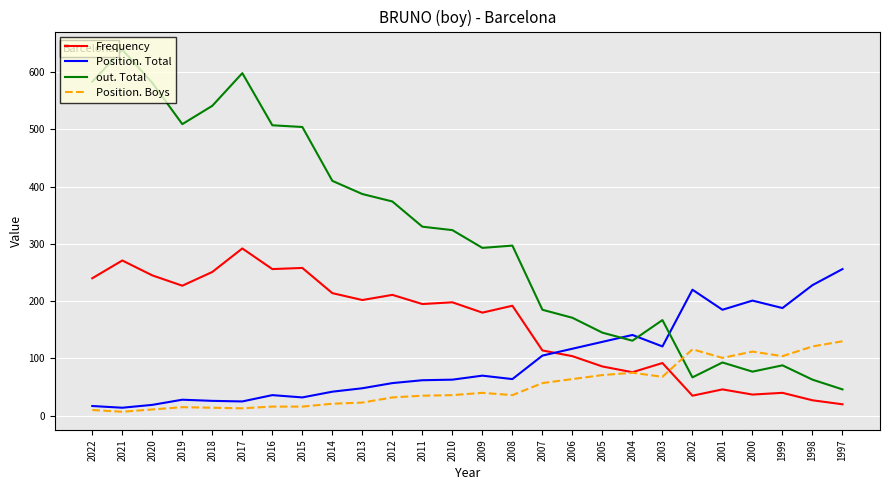

True or false: out. Total has a value of 192 at 2005.

False